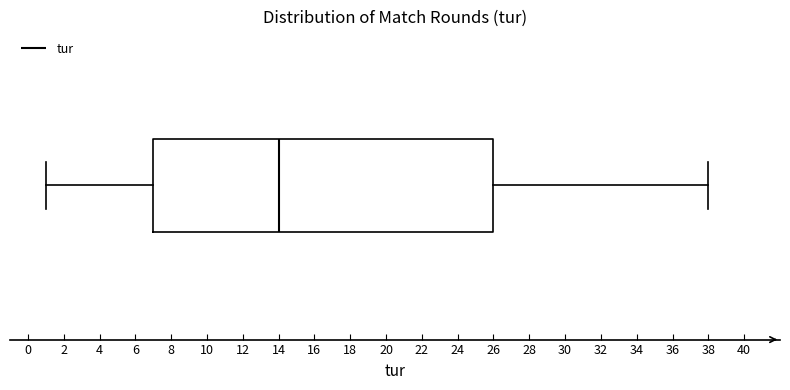

Transcribe this box plot: give where the median line is, the range the box spans, and where the two whiskers end, as read against the x-axis. The values are not printed on the chart, so give them approximately, as read against the axis.

median 14, box 7 to 26, whiskers 1 to 38